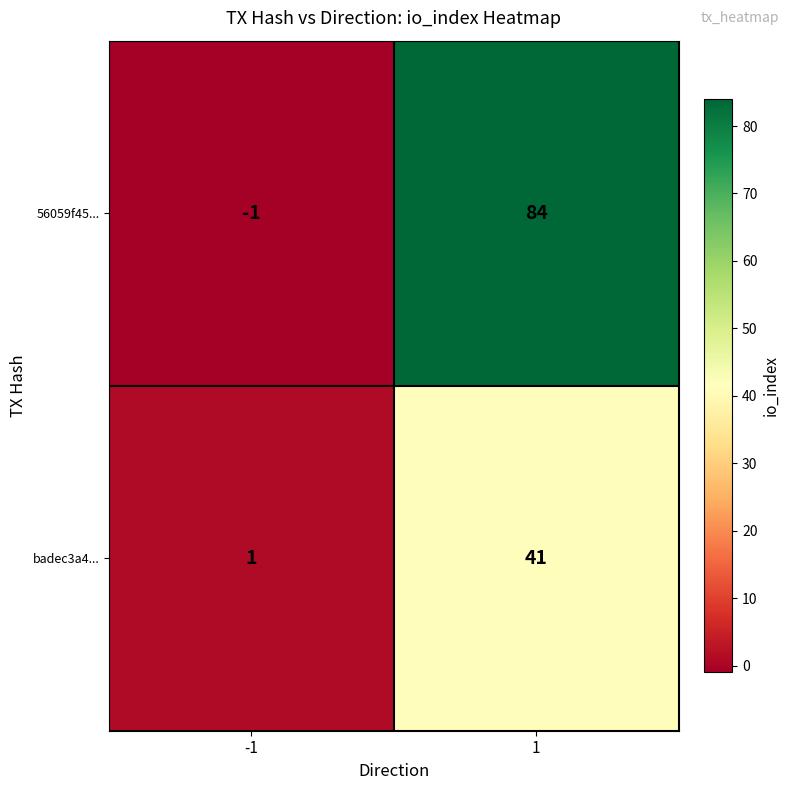

Reading left to right, transcribe all the data shown in this chart.

56059f45...: -1	84
badec3a4...: 1	41